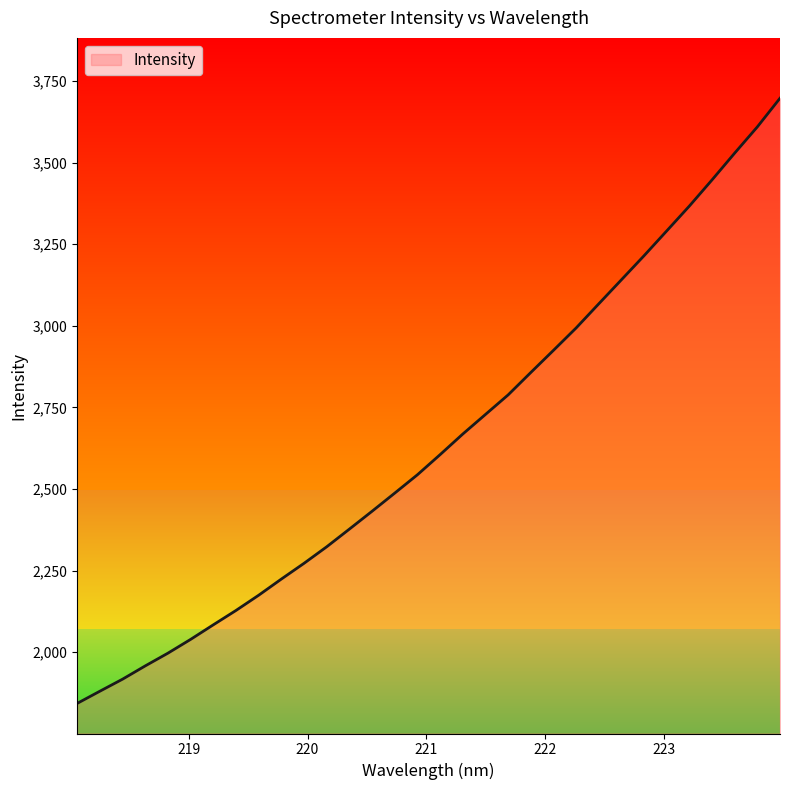

What is the minimum value shown in the chart?

1843.2